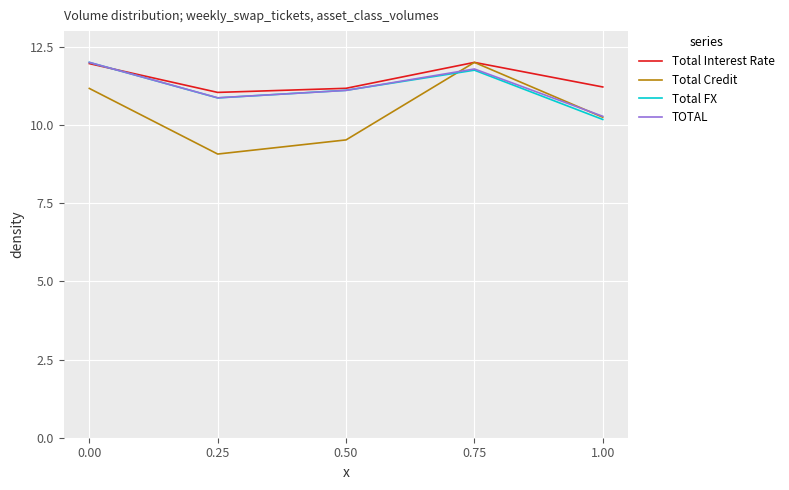

Reading left to right, extract all data points from this chart.

Total Interest Rate: 12.0	11.0	11.2	12.0	11.2
Total Credit: 11.2	9.1	9.5	12.0	10.2
Total FX: 12.0	10.9	11.1	11.8	10.2
TOTAL: 12.0	10.9	11.1	11.8	10.3